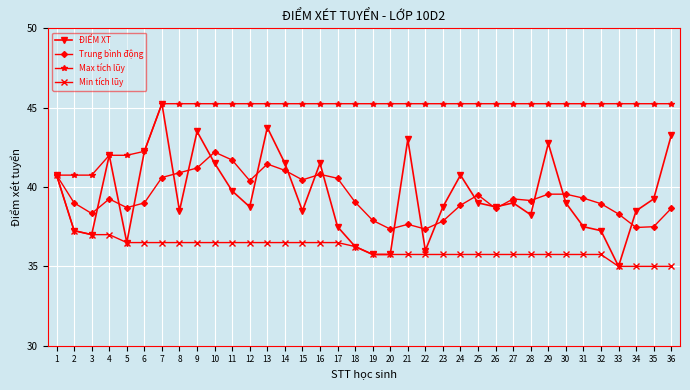

The Trung bình động series shows 40.9 at 8. True or false?

True